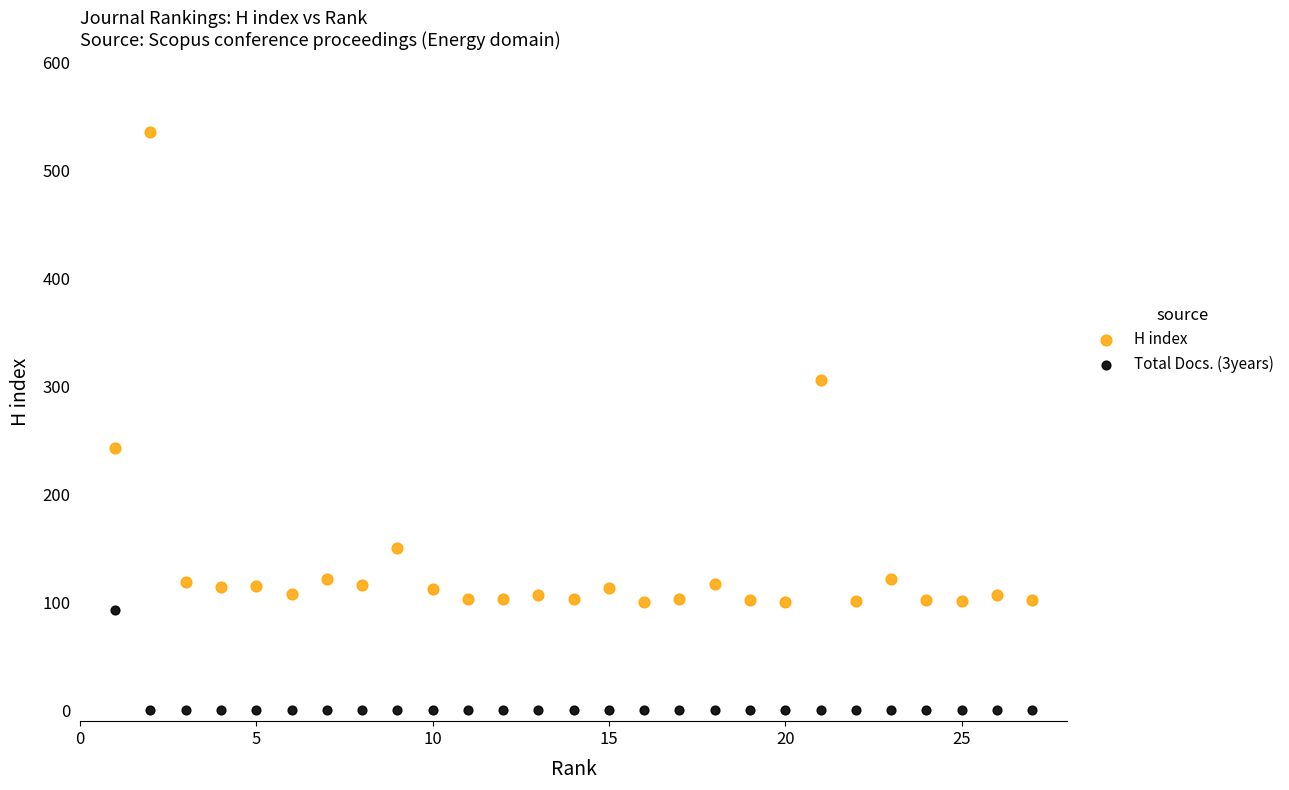

Across all data points, what is the range of X values (max minus min)?

26